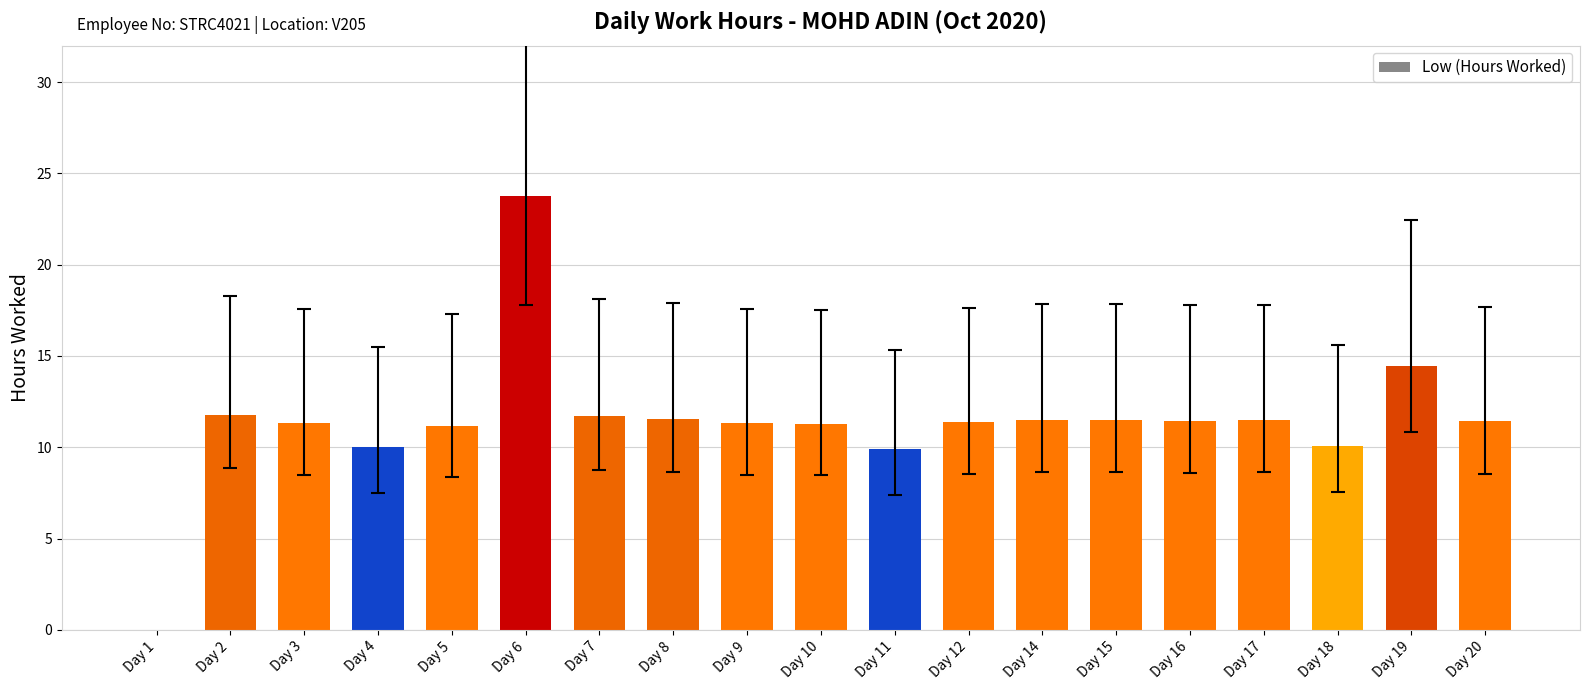

What is the maximum value shown in the chart?

23.7